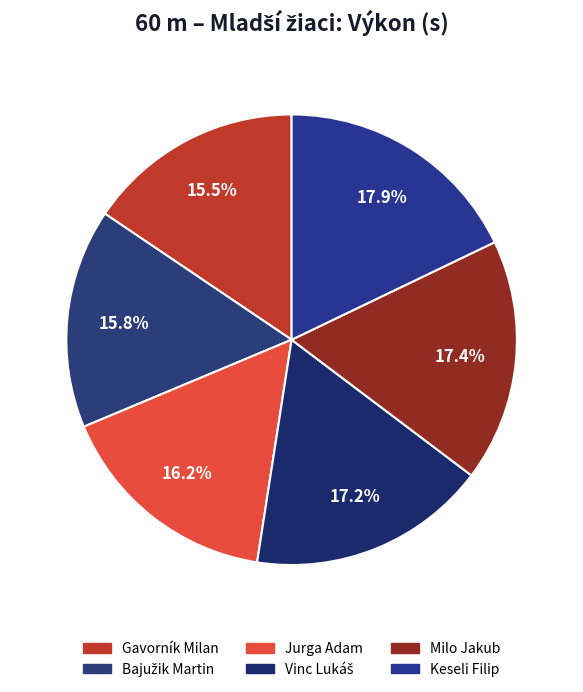

How many slices are in this pie chart?

6